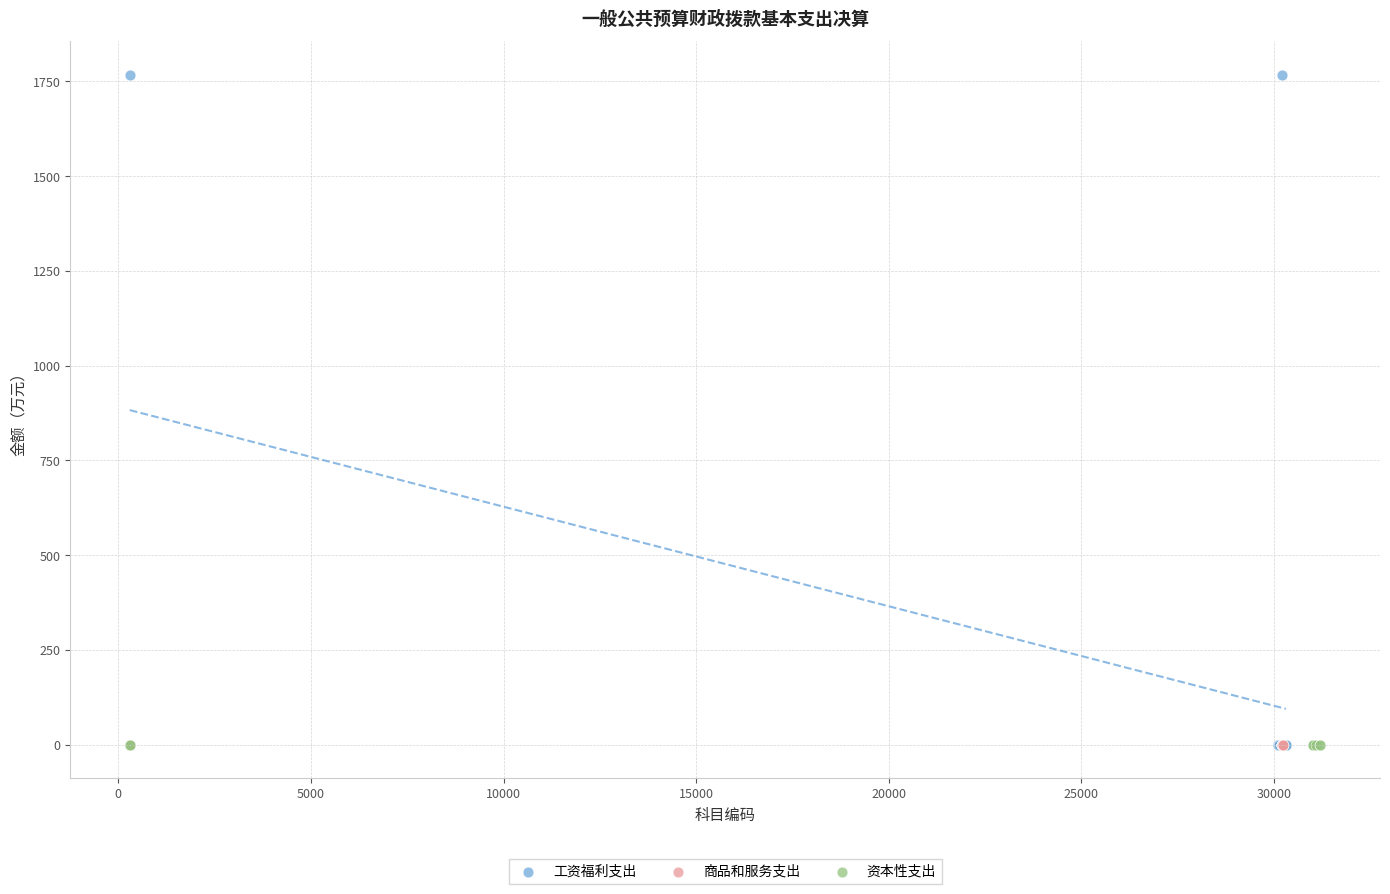

Which series contains the highest Y value?

工资福利支出